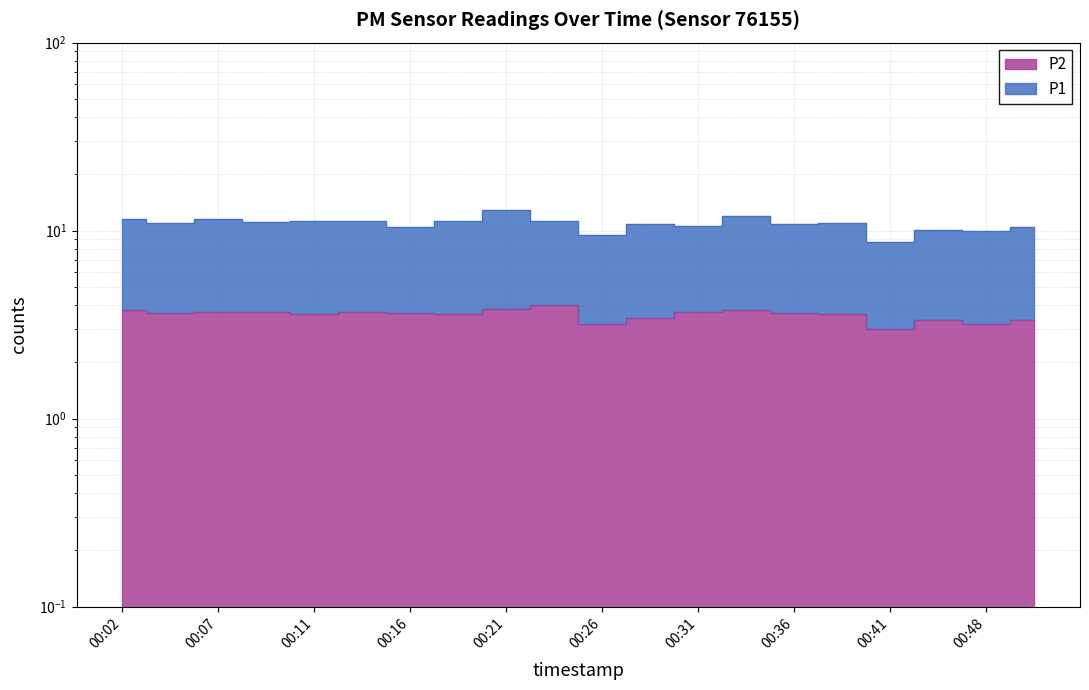

True or false: P2 and P1 cross at least once.

False